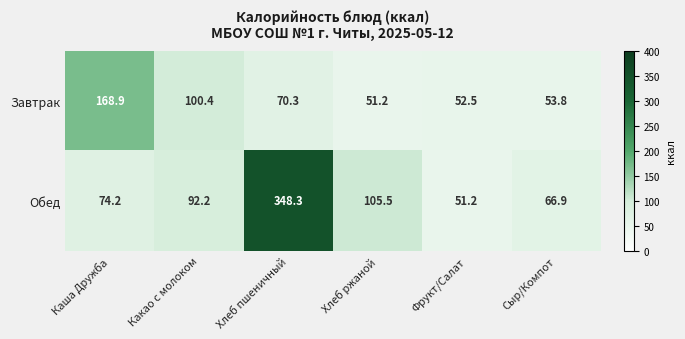

Rank the series by their average value, from lowest to highest.

Завтрак, Обед